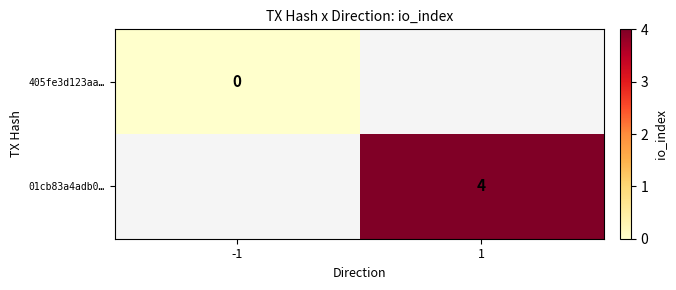

Is the value of 01cb83a4adb0… at 1 greater than the value of 405fe3d123aa… at -1?

Yes